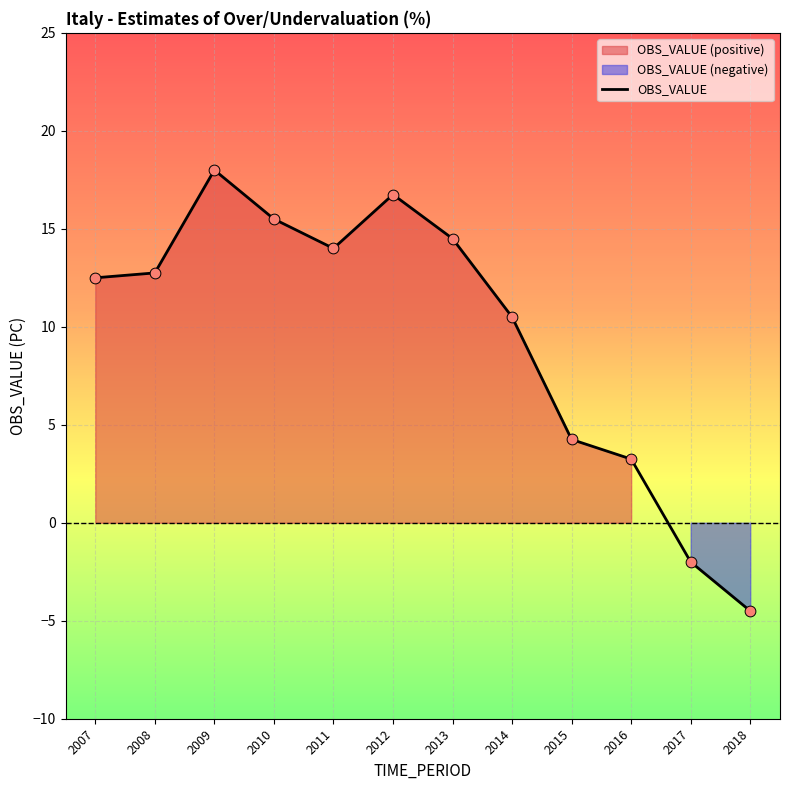

Between 2016 and 2010, which is larger?

2010